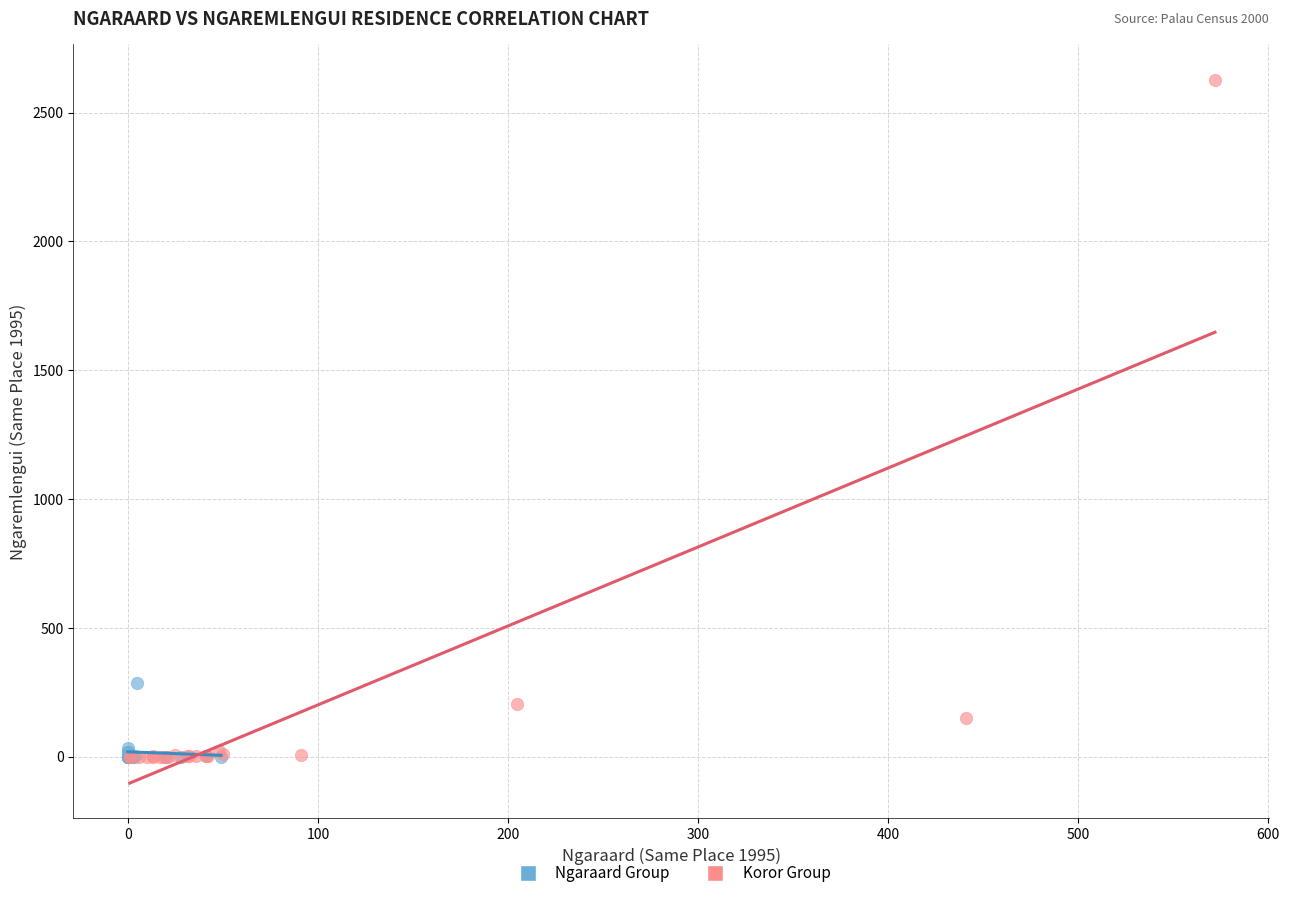

Which series contains the highest Y value?

Koror Group